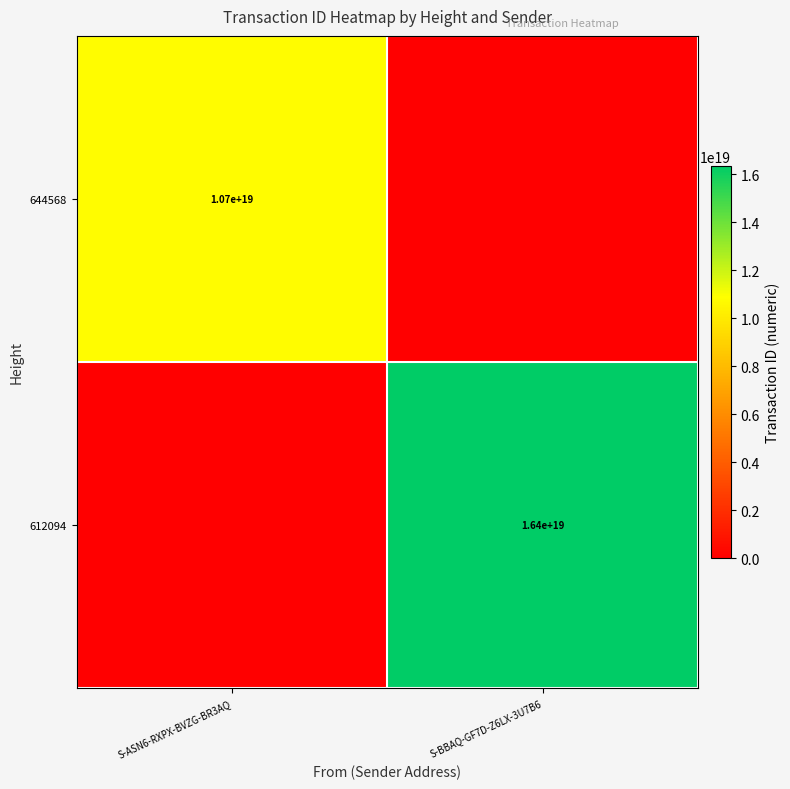

Which category has the highest value across all series?

S-BBAQ-GF7D-Z6LX-3U7B6